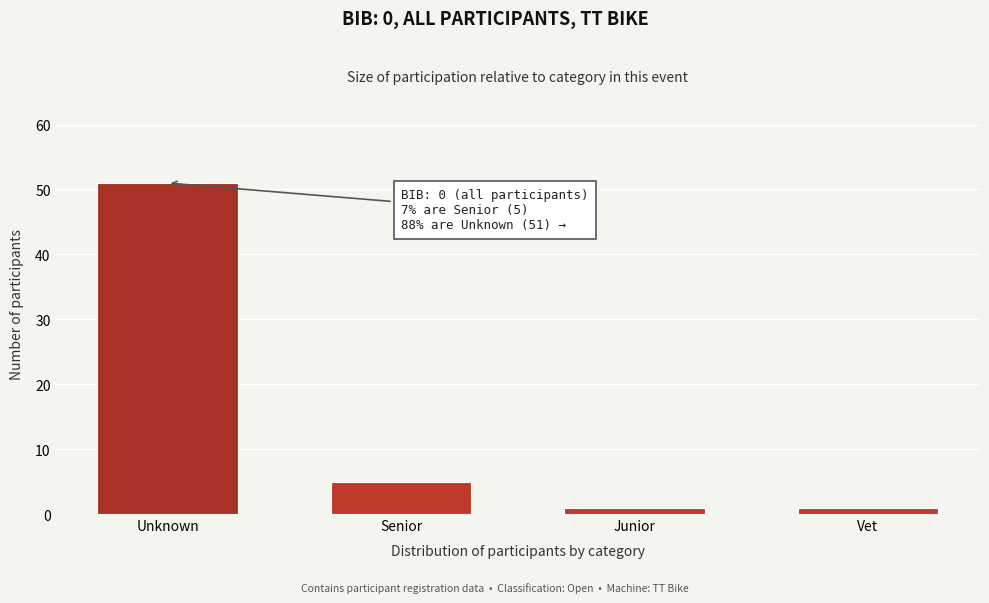

Reading left to right, list all the values displayed in this chart.

51	5	1	1